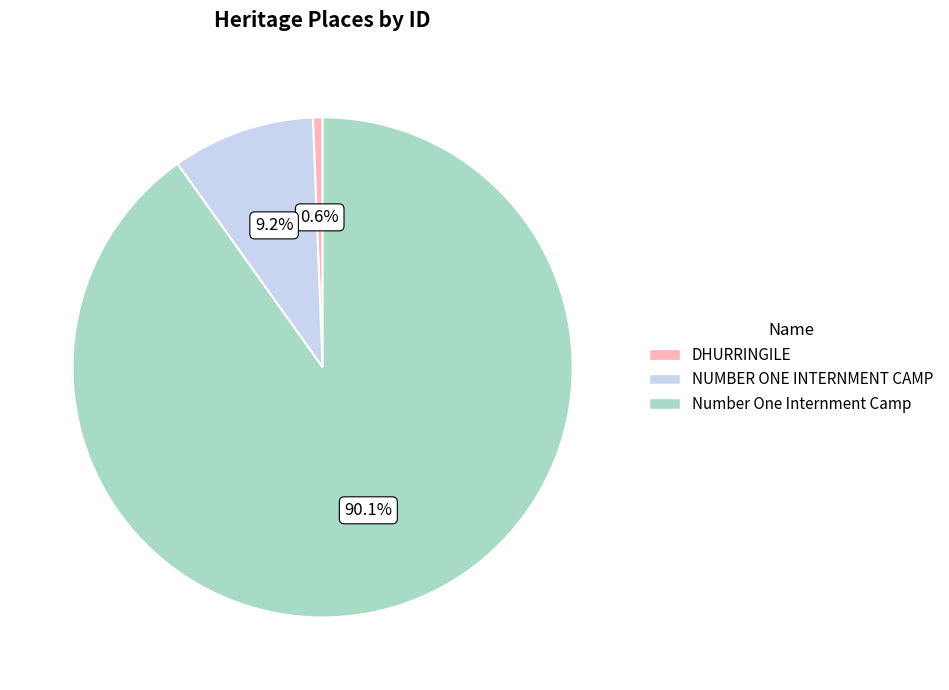

To the nearest percent, what portion does NUMBER ONE INTERNMENT CAMP represent?

9%